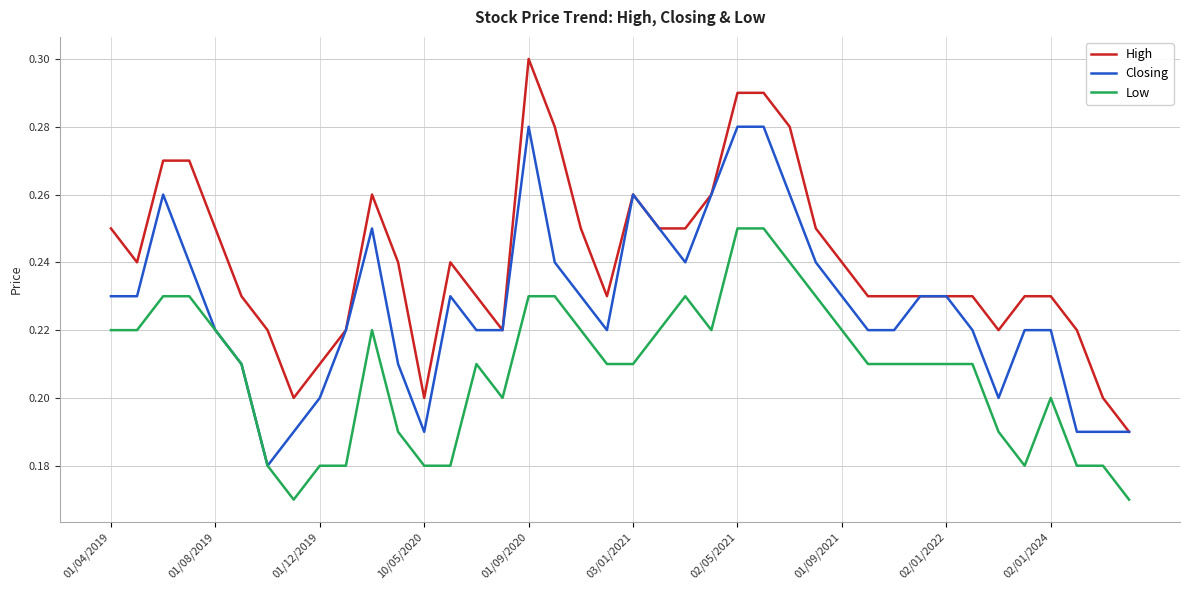

Count the number of data series in this chart.

3